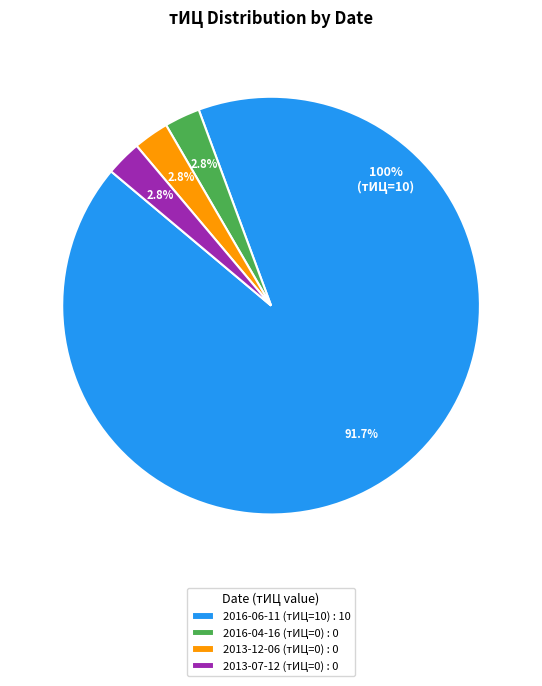

Which has a higher value, 2013-07-12 (тИЦ=0) or 2016-04-16 (тИЦ=0)?

2013-07-12 (тИЦ=0)